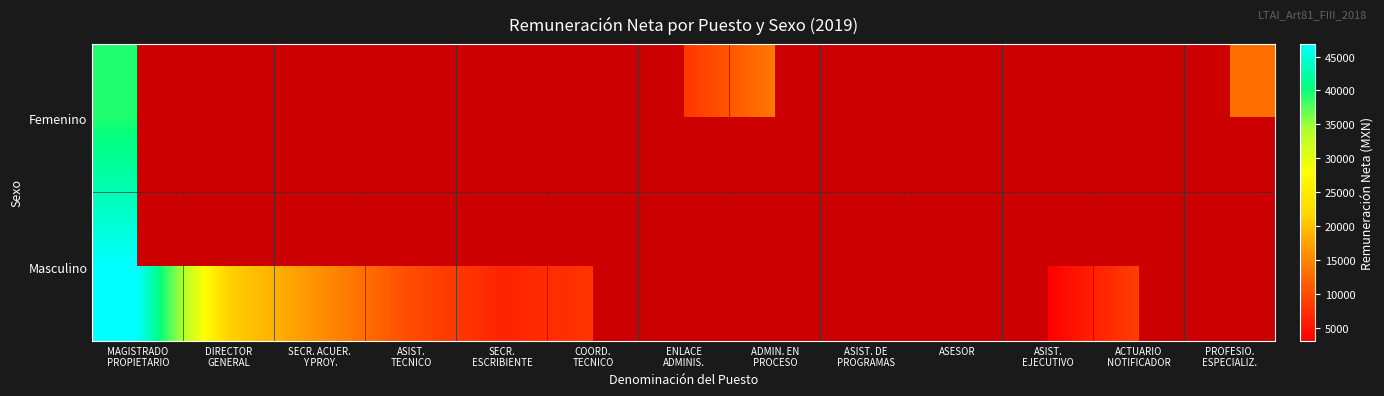

How many series are shown in this chart?

2